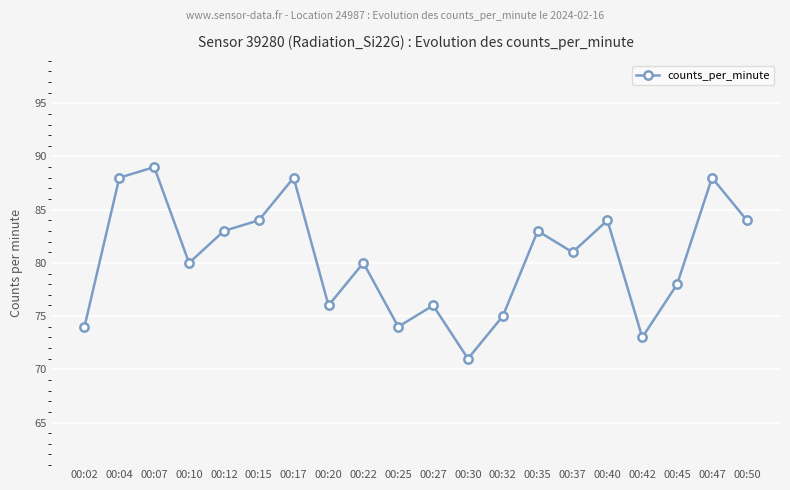

True or false: the data shows 113 at 00:22.

False